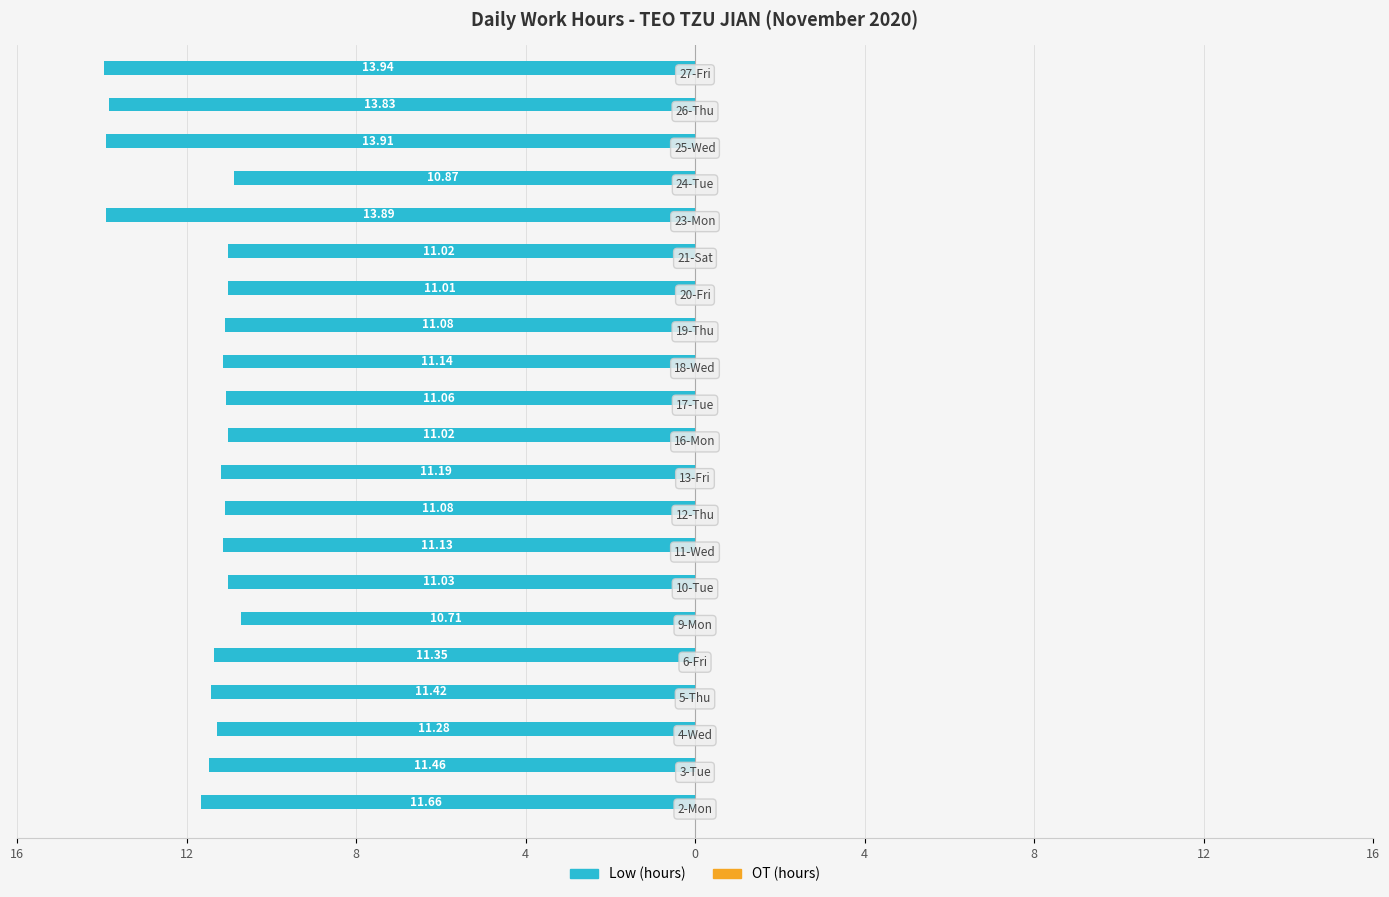

Does the chart contain any negative values?

Yes